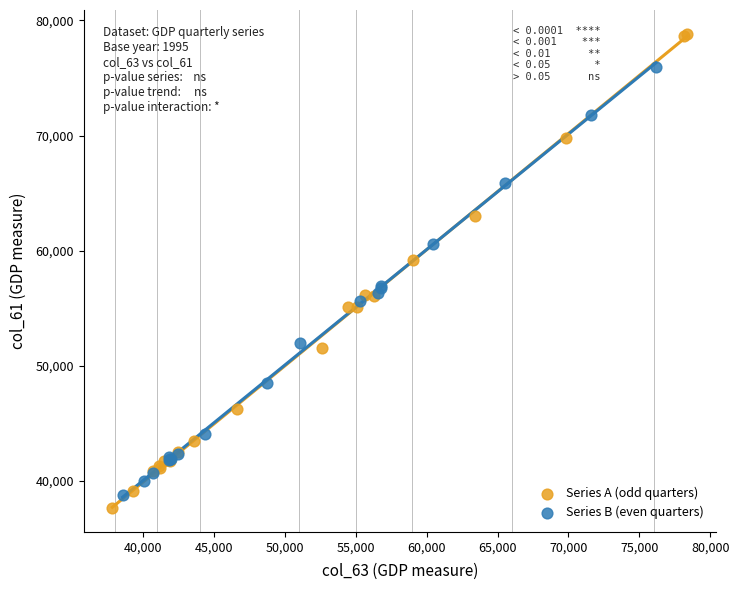

Which series has the largest Y range (max minus min)?

Series A (odd quarters)